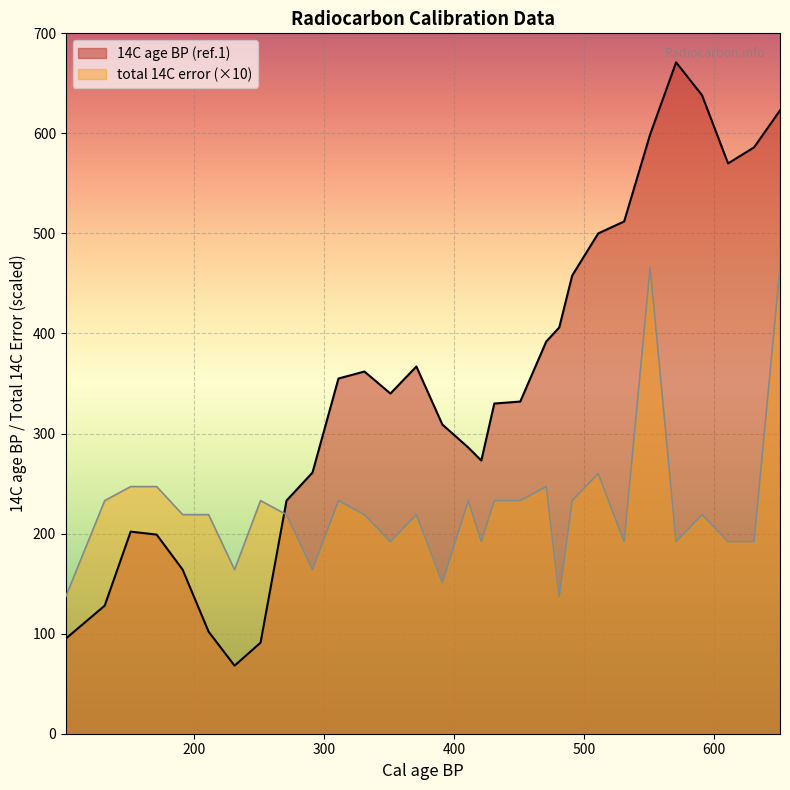

Read the 14C age BP (ref.1) value at 571, to the nearest 10.

670